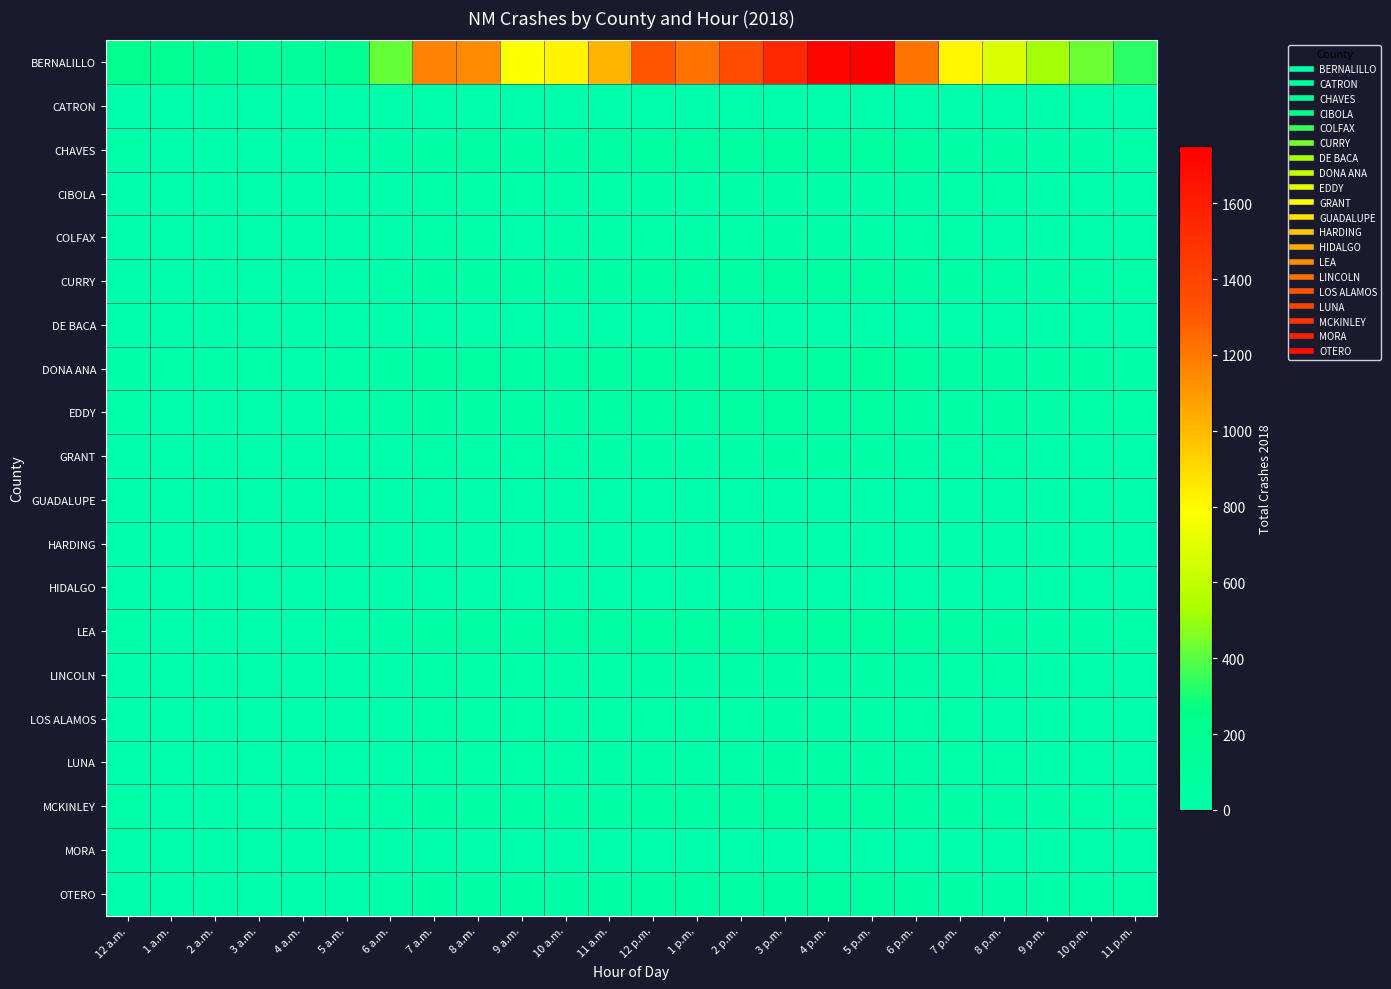

What is the greatest value displayed?

1751